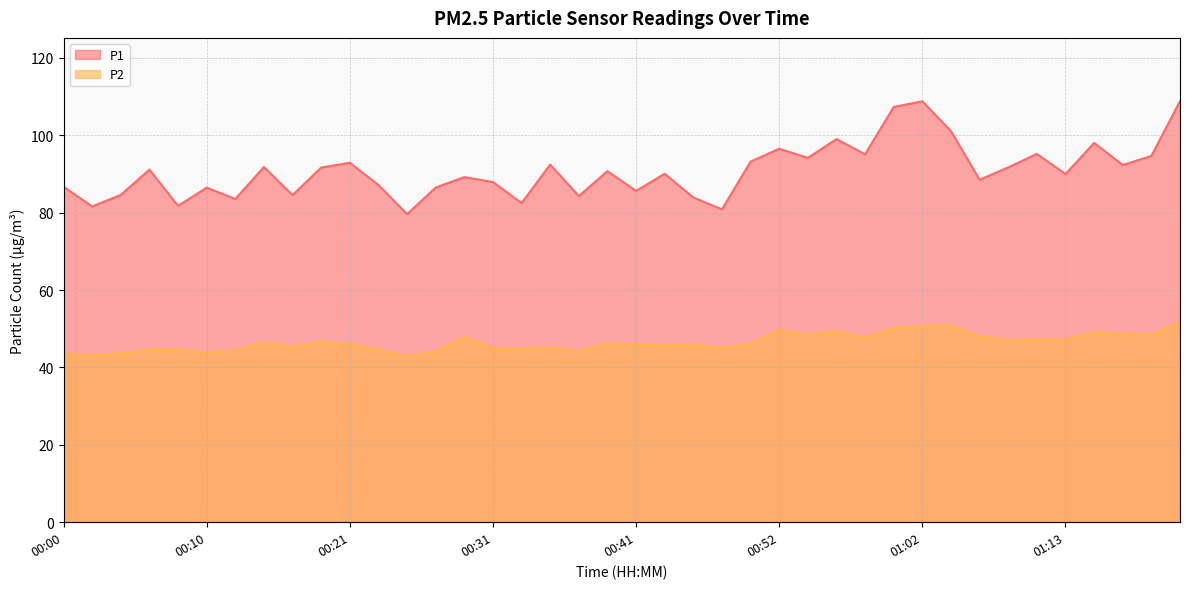

How many data points in P2 are above 46?

20